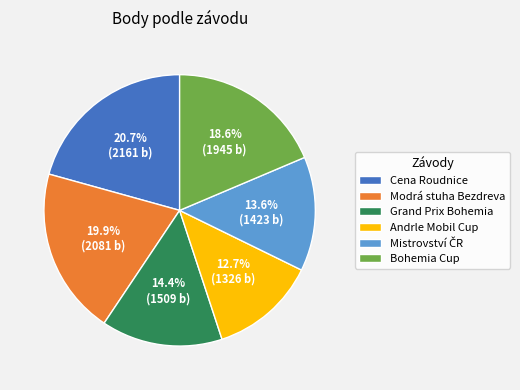

What is the smallest slice in the pie chart?

Andrle Mobil Cup